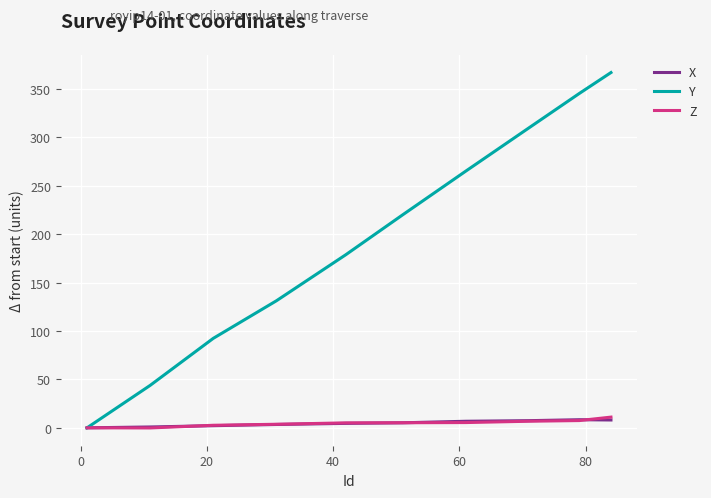

What is the sum of all X values?

46.9